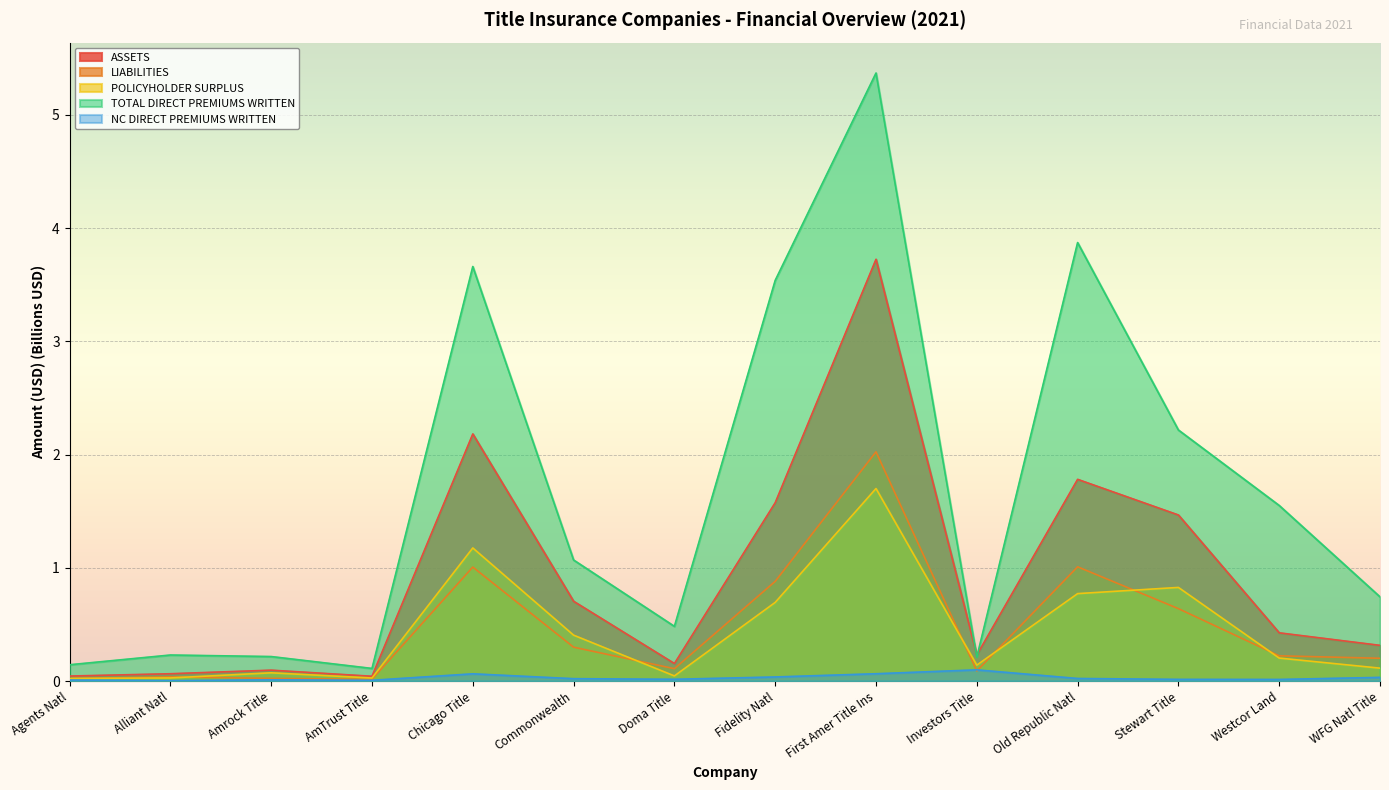

How many interior local peaks does the NC DIRECT PREMIUMS WRITTEN series have?

3